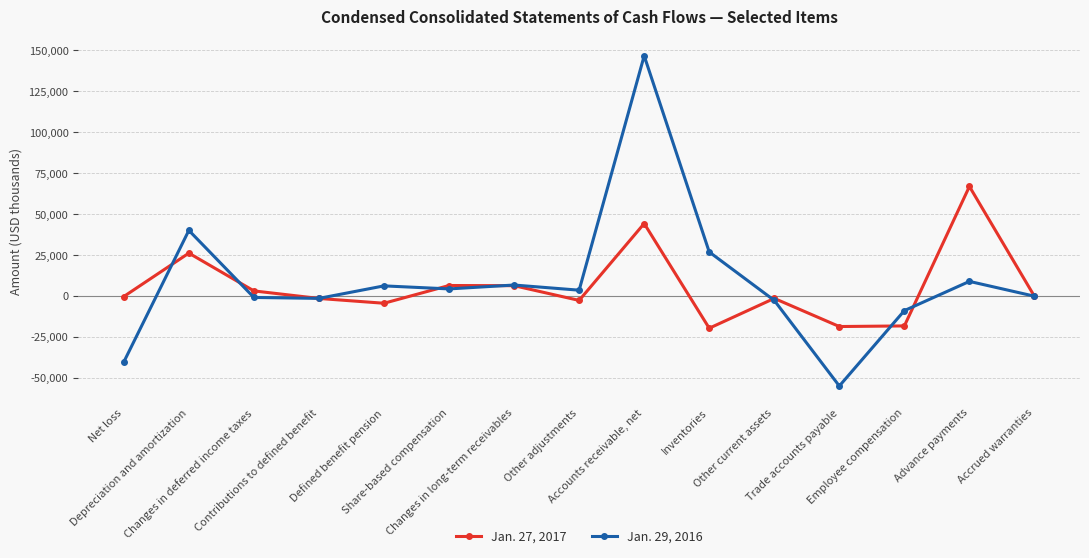

Which series has the largest range (max minus min)?

Jan. 29, 2016